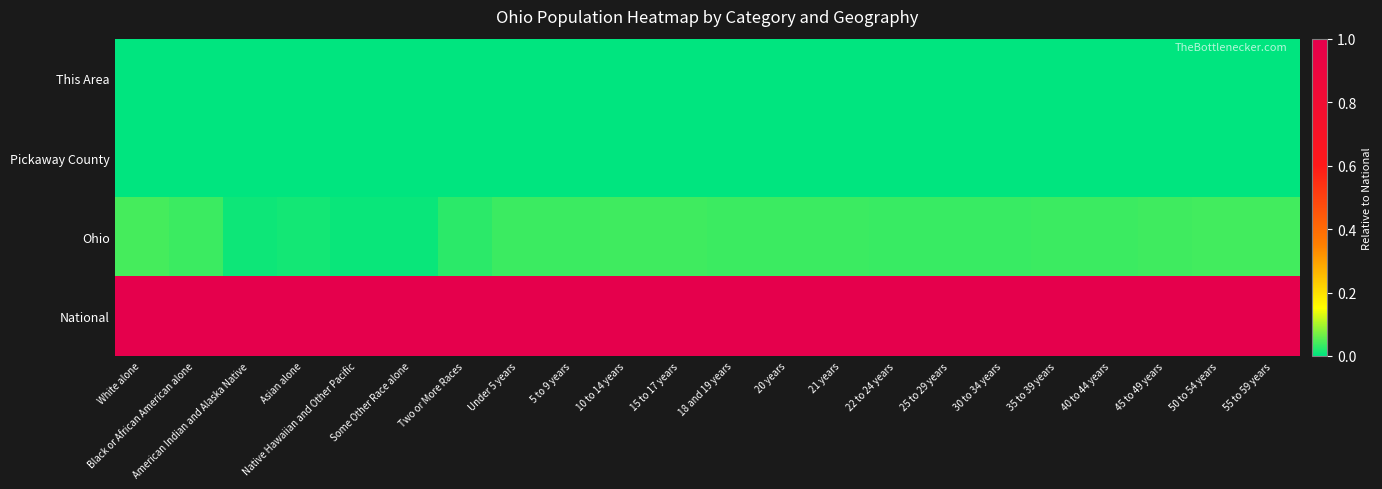

What is the total value across all series at 5 to 9 years?

1.0